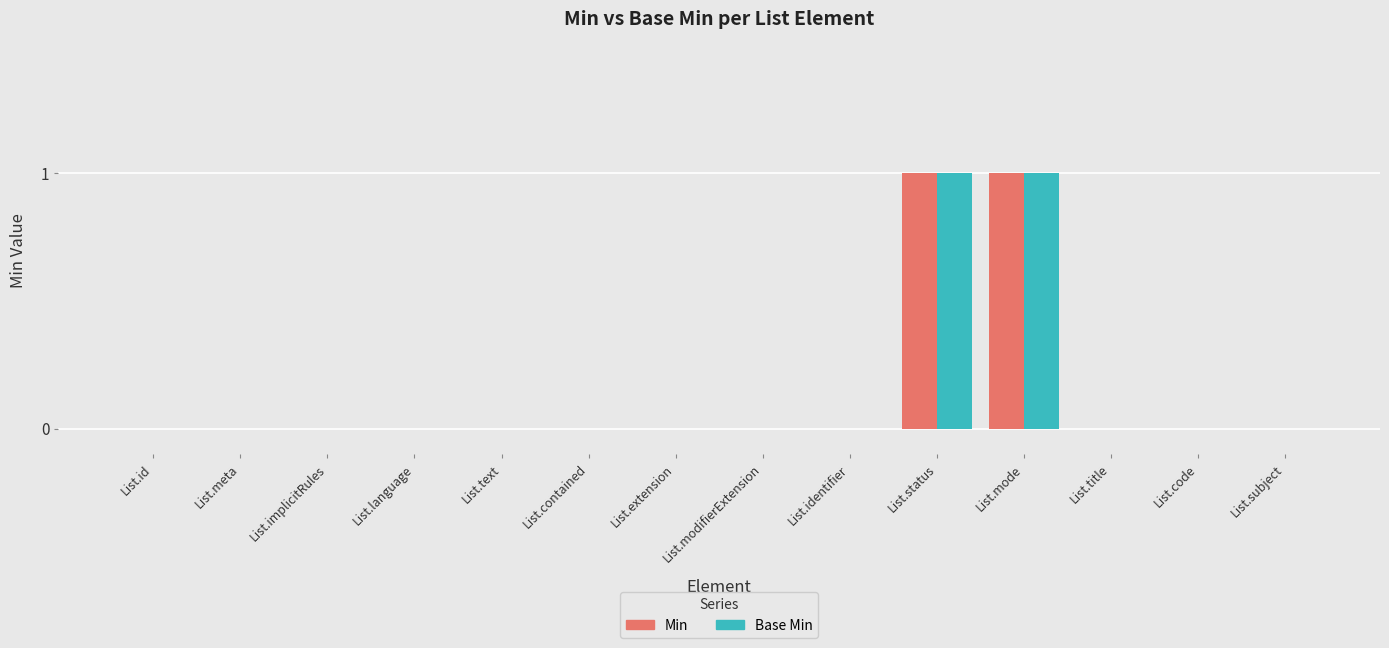

The Base Min series shows 0 at List.identifier. True or false?

True